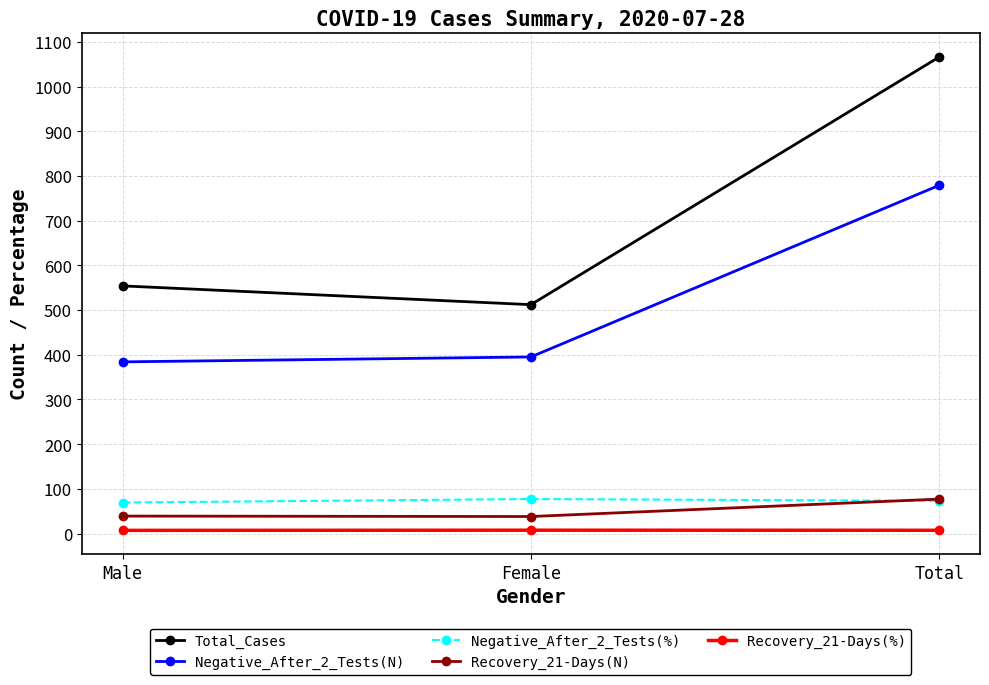

What is the greatest value displayed?

1066.0